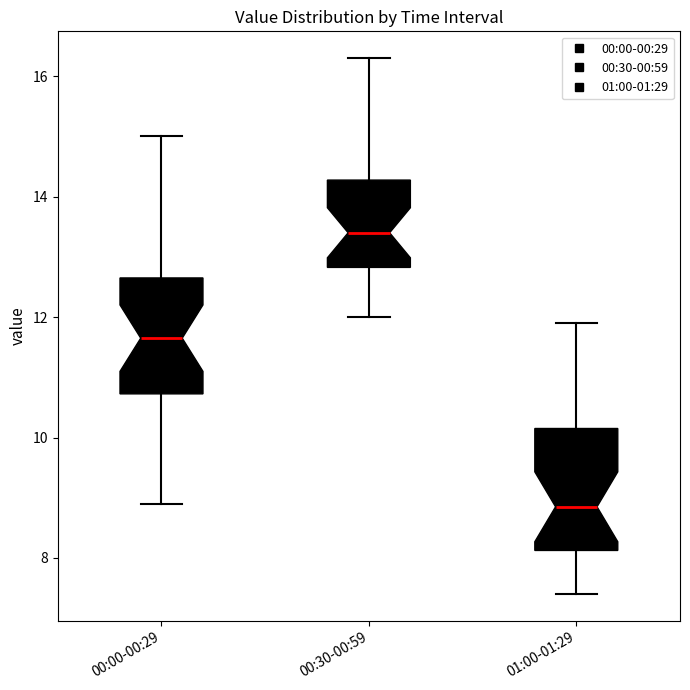

Reading left to right, read every box against the y-axis: the position of its median line, the range the box covers, and the ends of its whiskers. The values are not printed on the chart, so give them approximately, as read against the axis.

00:00-00:29: median 11.6, box 10.8 to 12.6, whiskers 9.0 to 15.0
00:30-00:59: median 13.4, box 12.8 to 14.2, whiskers 12.0 to 16.4
01:00-01:29: median 8.8, box 8.2 to 10.2, whiskers 7.4 to 12.0